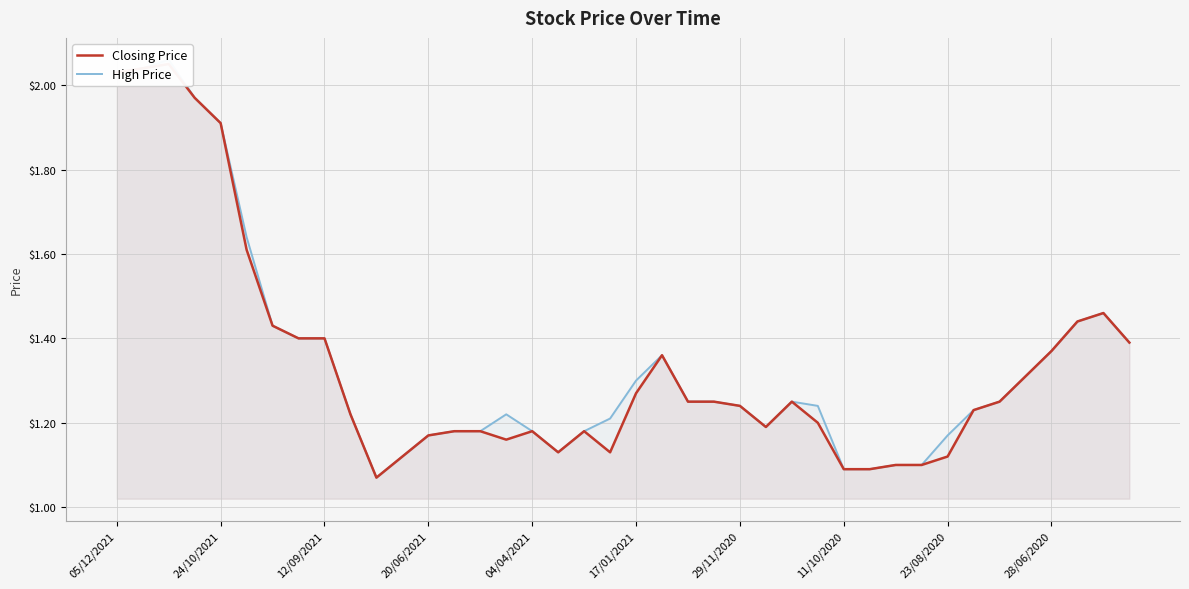

Is it true that High Price equals 1.2 at 22?

True